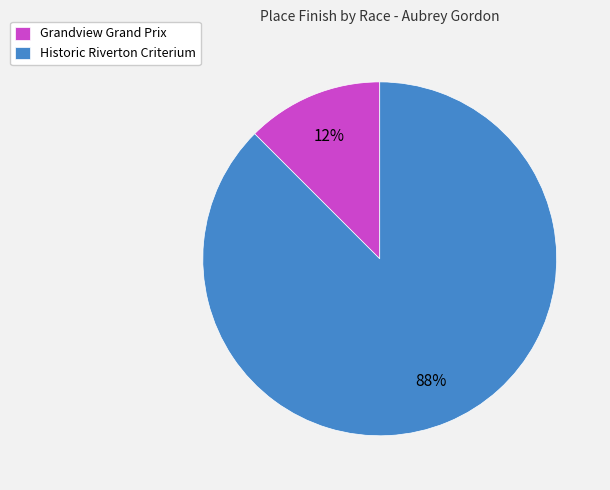

To the nearest percent, what is the combined percentage of Grandview Grand Prix and Historic Riverton Criterium?

100%